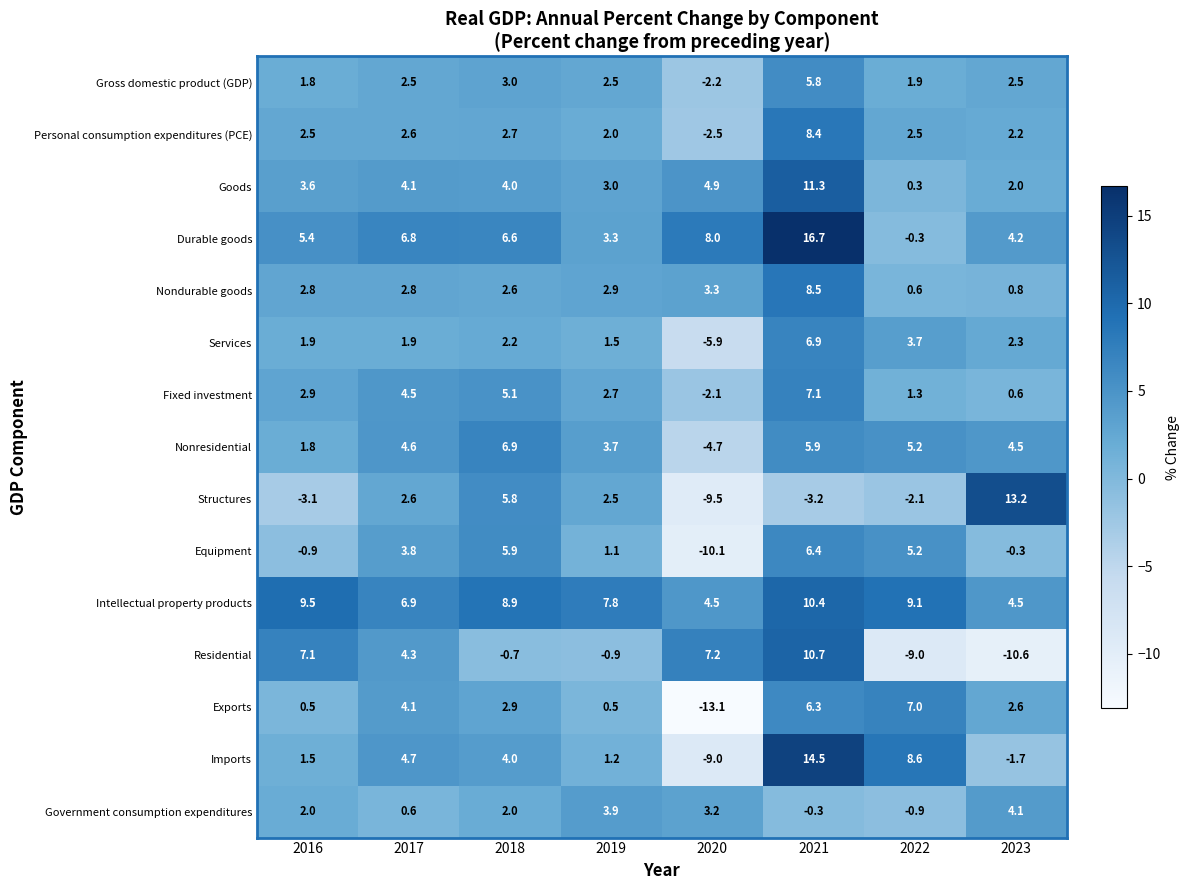

What is the spread (max minus min) of values at 2021?

19.9